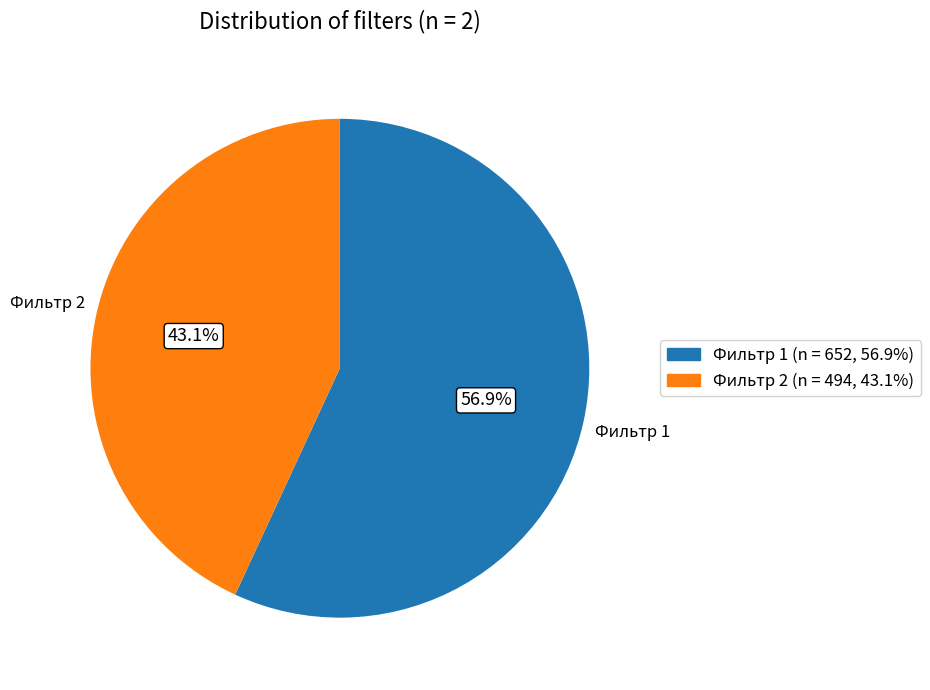

Is there any slice that represents more than half of the pie?

Yes